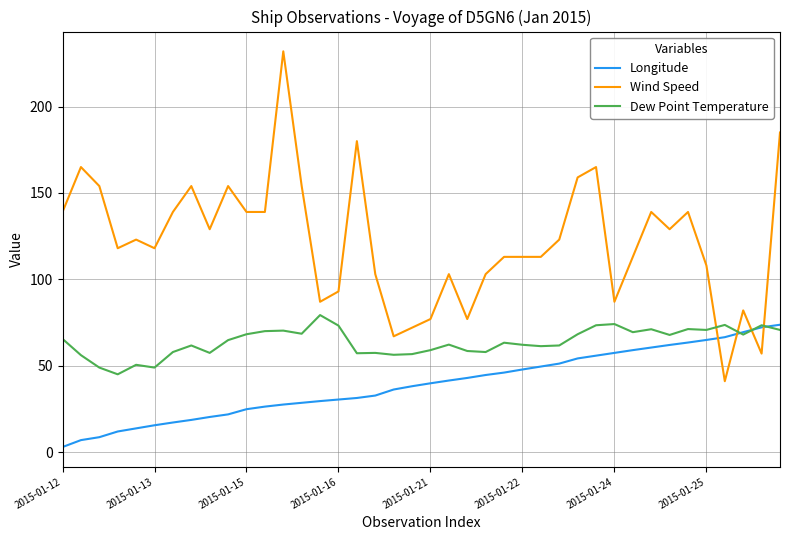

Which series has the largest range (max minus min)?

Wind Speed